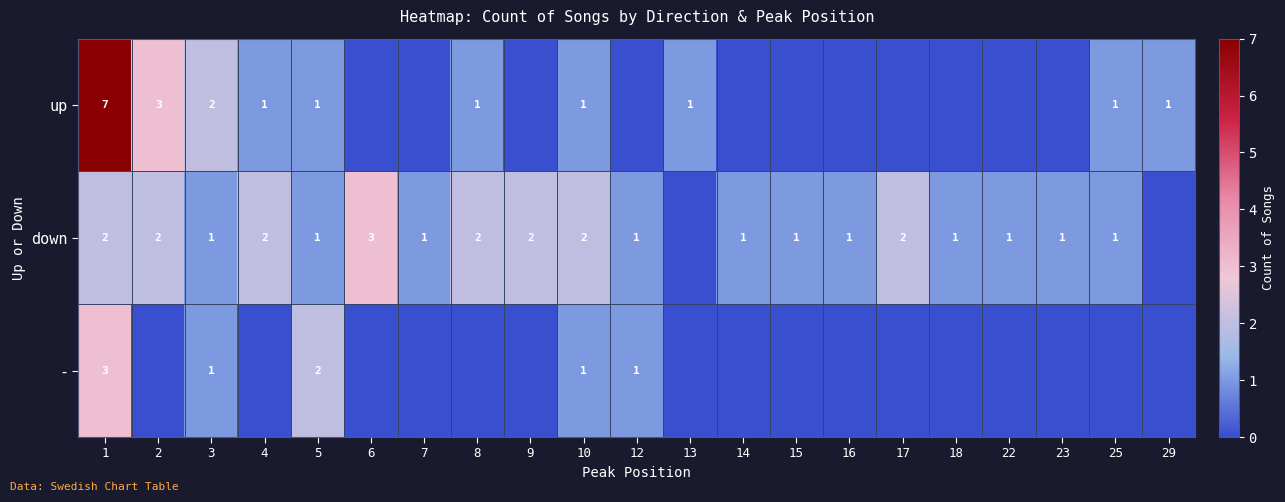

True or false: down has a value of 1 at 22.

True